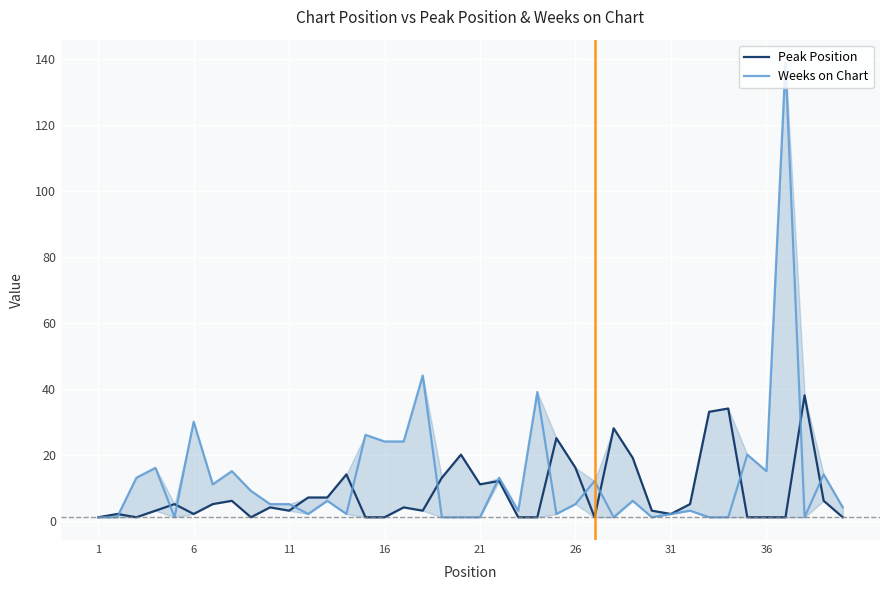

What are all the series names shown in the legend?

Peak Position, Weeks on Chart